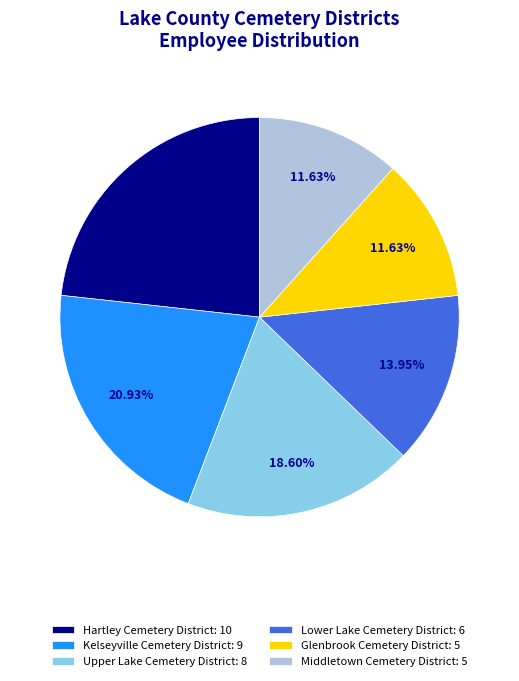

Count the number of slices in the pie.

6